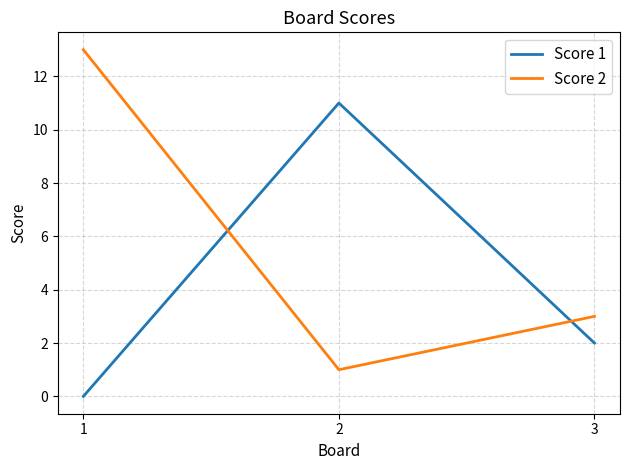

List the series in order of their peak value, highest first.

Score 2, Score 1